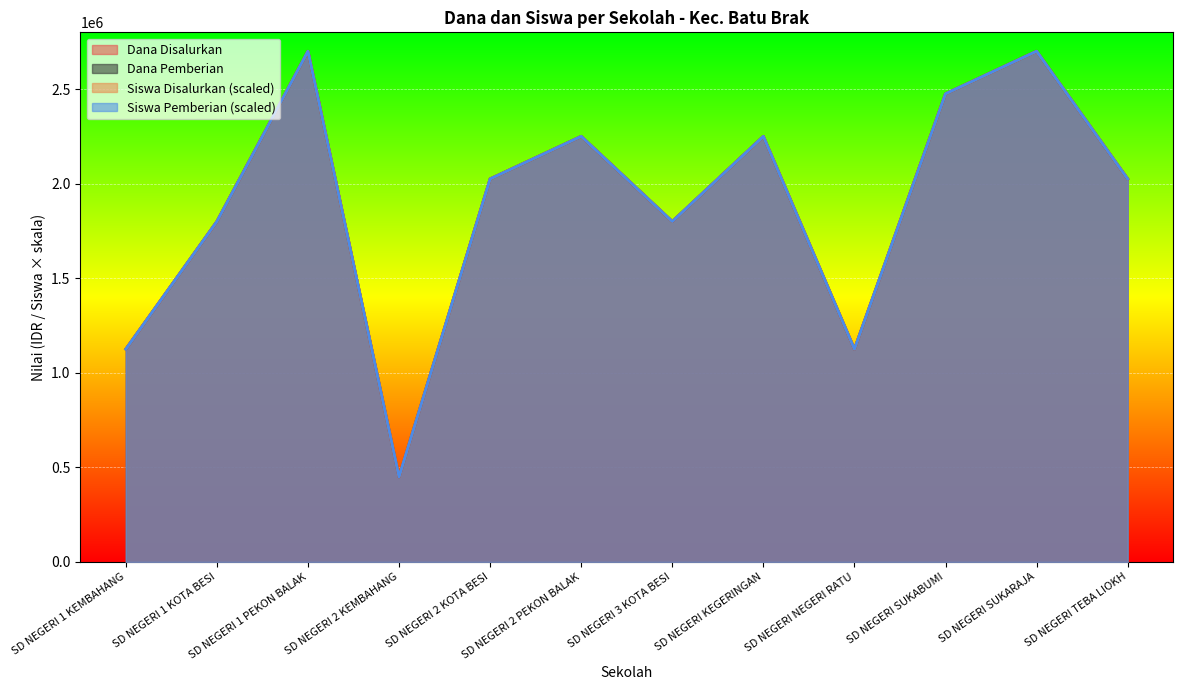

Does the chart display data point markers on the line(s)?

No